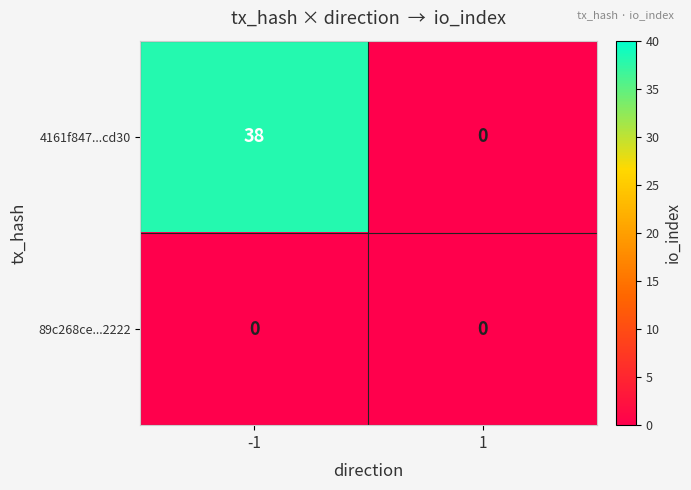

Reading left to right, what are all the values shown in this chart?

4161f847...cd30: 38	0
89c268ce...2222: 0	0